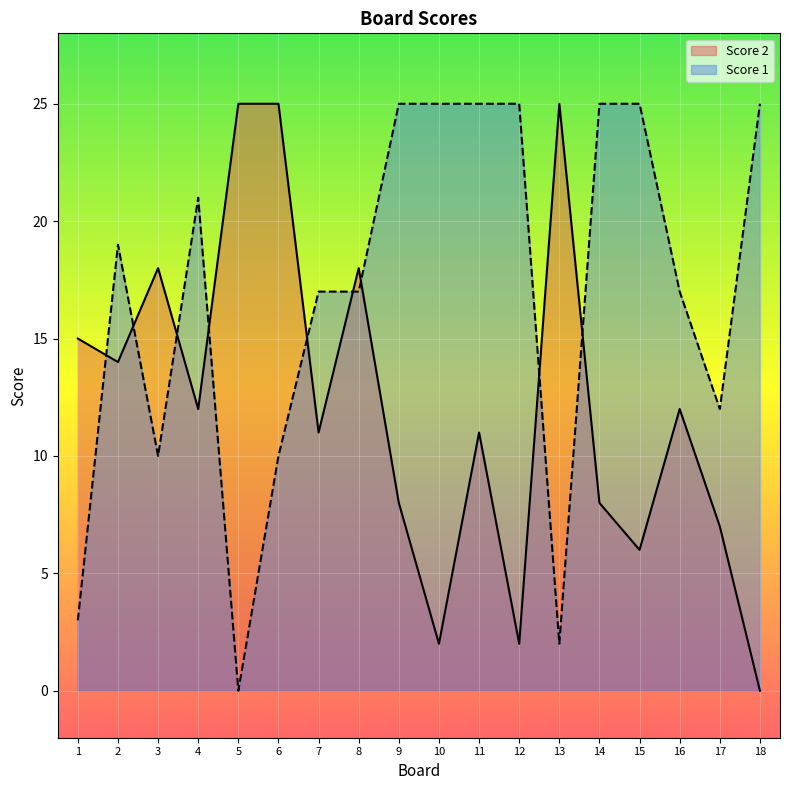

Which series has the largest range (max minus min)?

Score 2